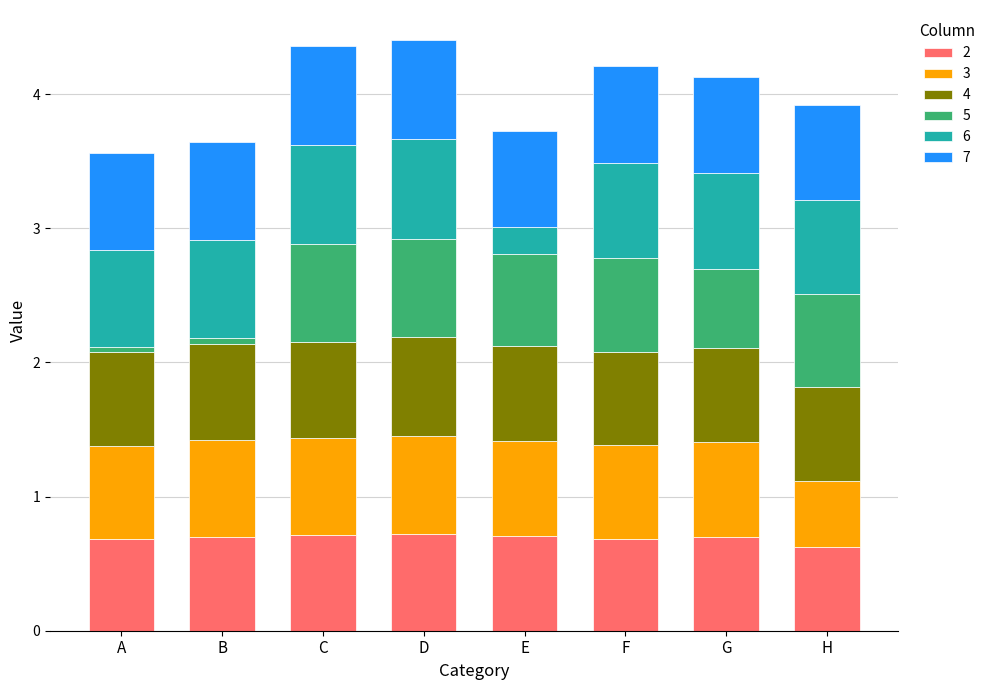

What is the total value across all series at H?

3.9